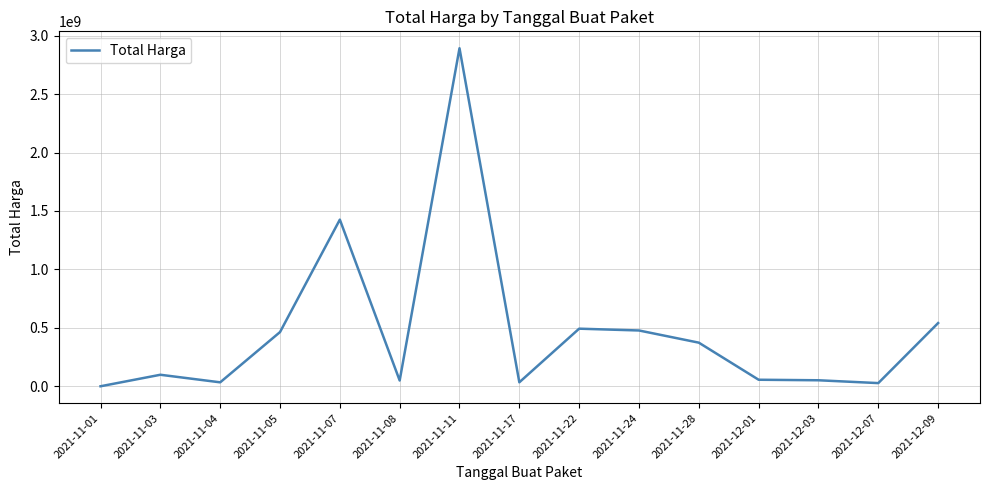

What is the difference between the maximum and minimum values?

2891788400